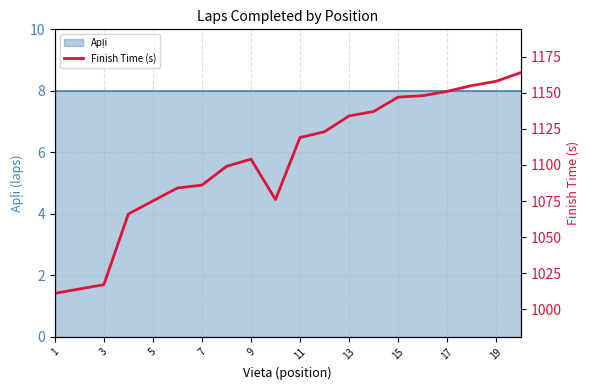

Between 3 and 11, which is larger?

11